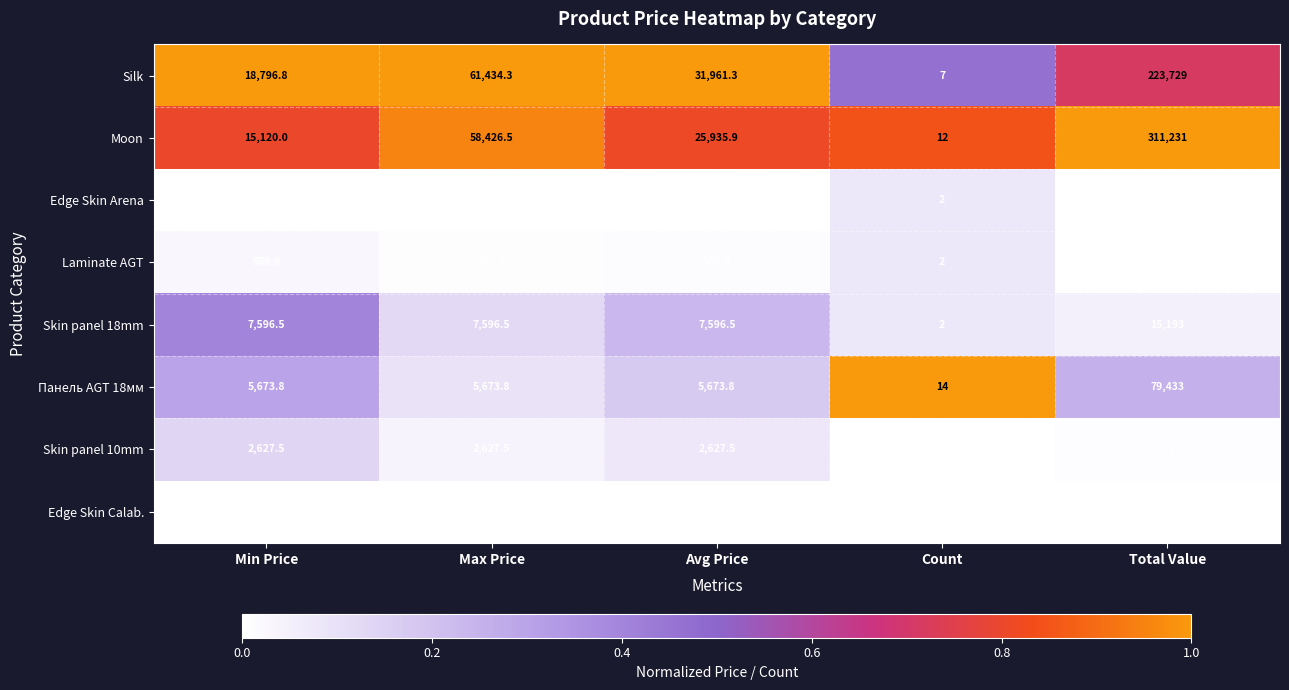

Is it true that Skin panel 18mm equals 2509.5 at Max Price?

False